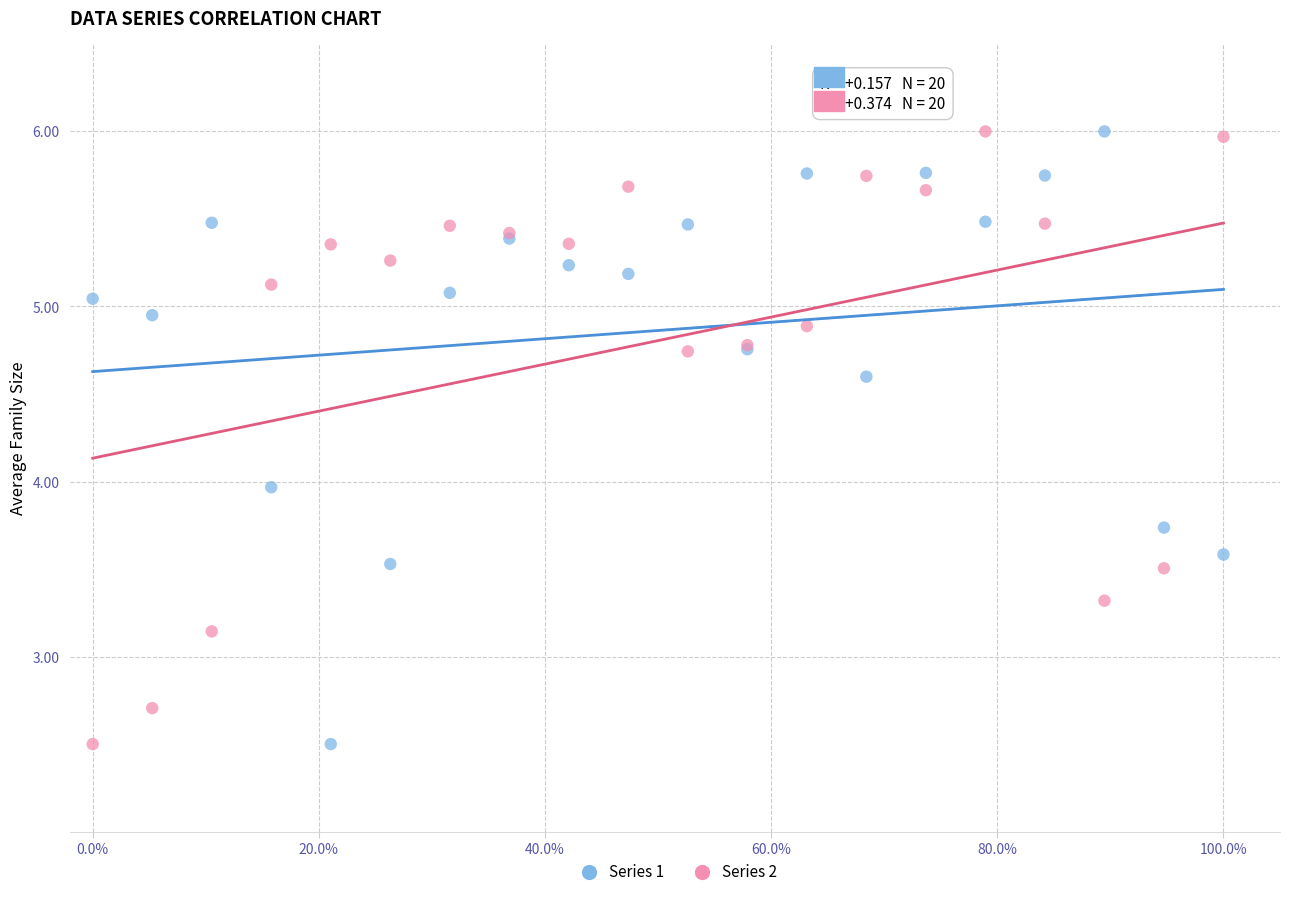

What is the X range (max minus min) for the scatter plot?

100.0